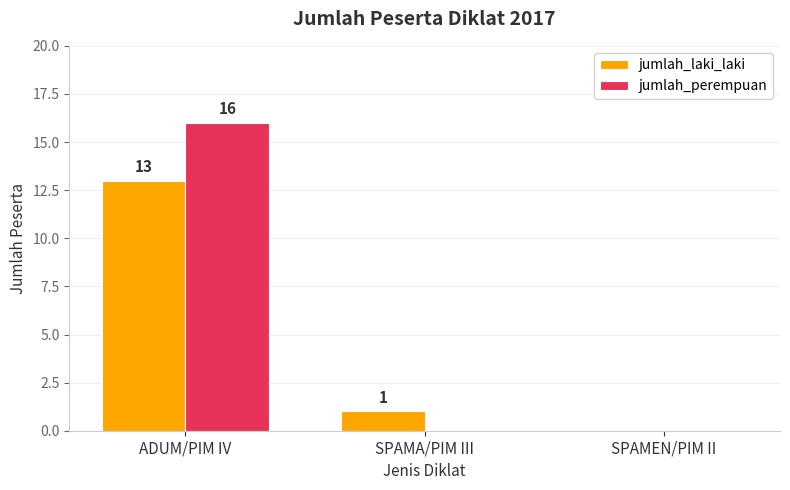

Which series changed the most between ADUM/PIM IV and SPAMA/PIM III?

jumlah_perempuan